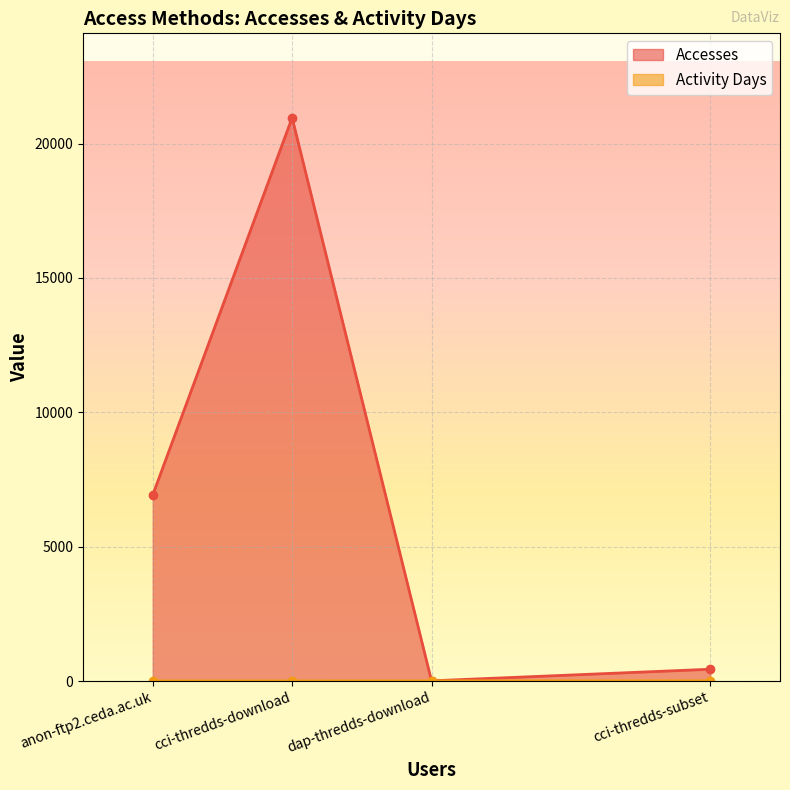

The value of Accesses at cci-thredds-download is 4518. True or false?

False